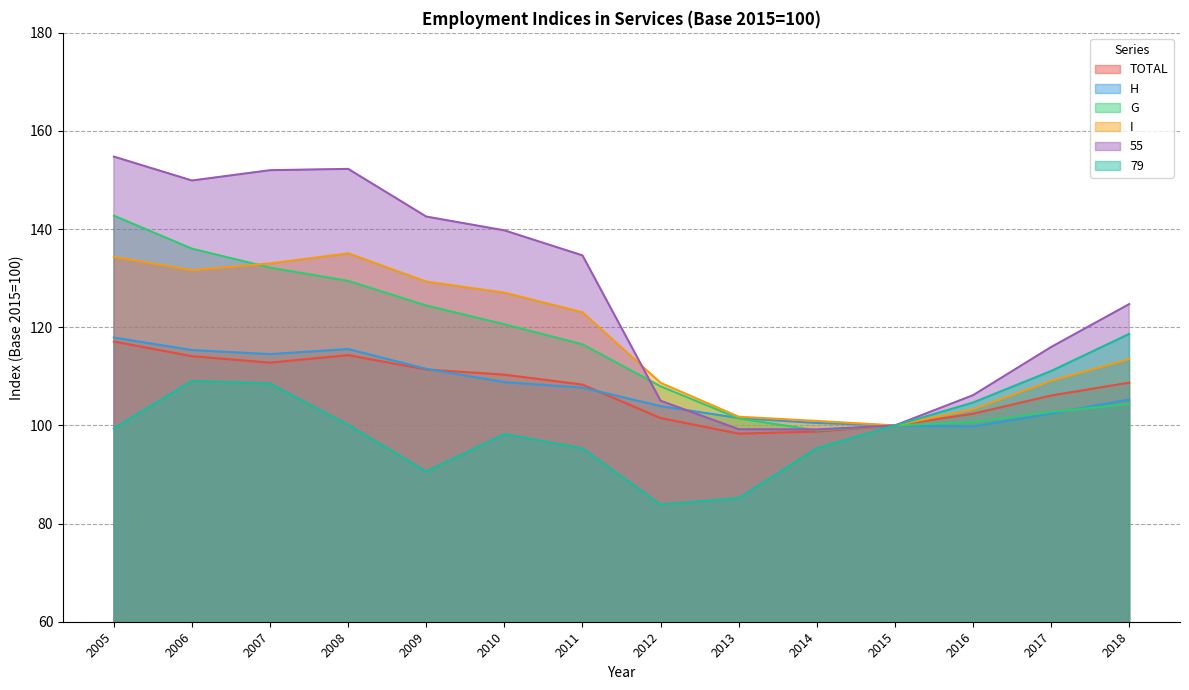

What is the difference between the highest and lowest values at 2018?

20.4